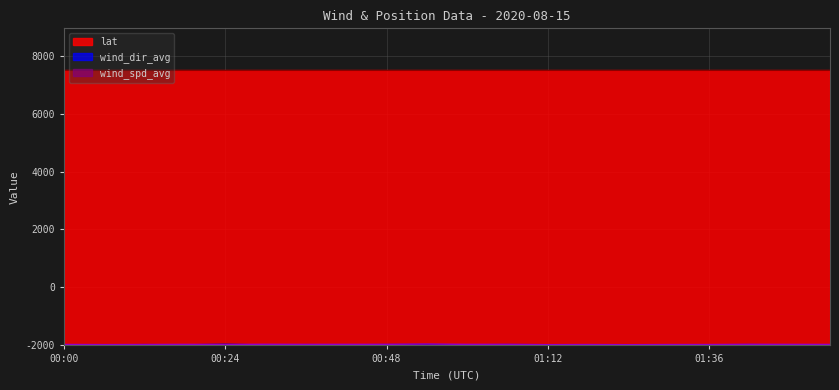

The wind_spd_avg series shows 62.0 at 01:42. True or false?

False